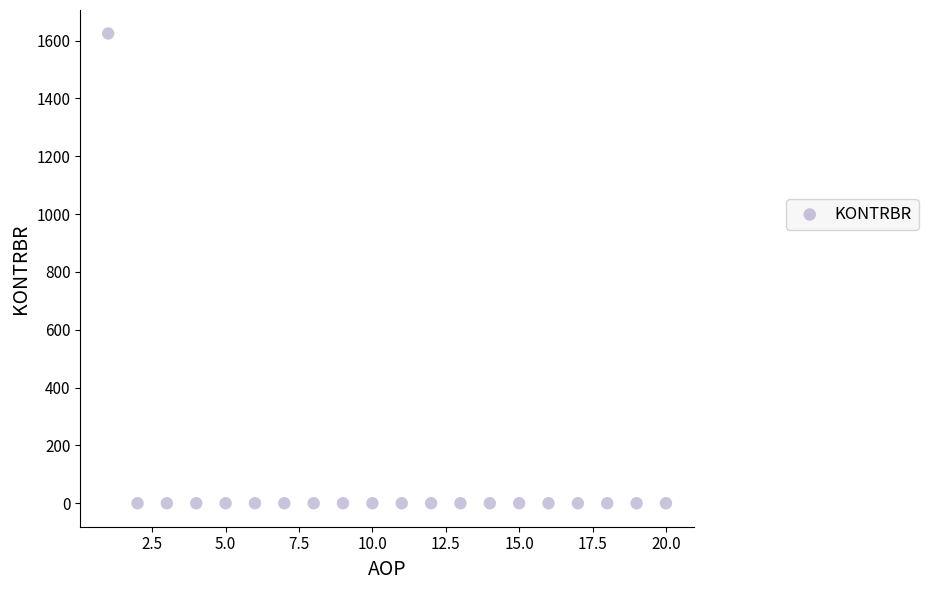

What is the range of X values (max minus min)?

19.0